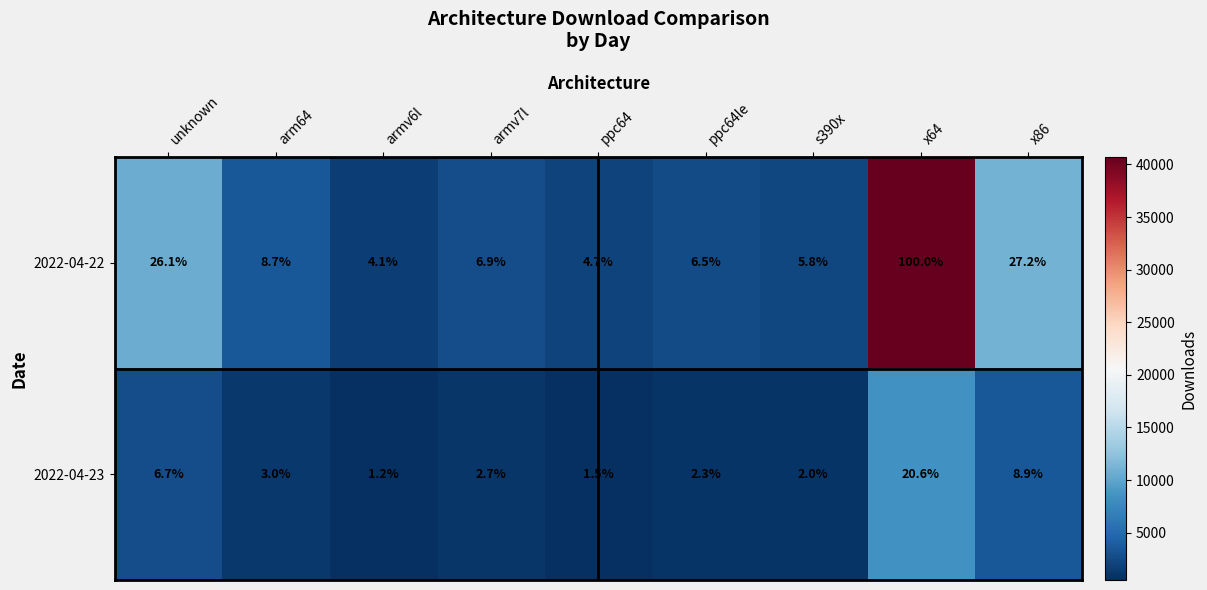

Which series changed the most between armv6l and x86?

2022-04-22